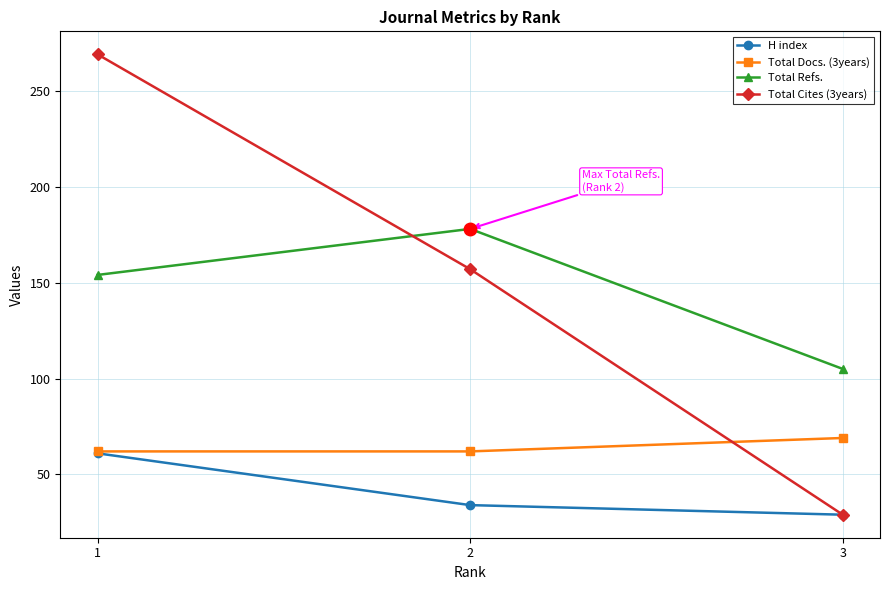

Reading left to right, what are all the values shown in this chart?

H index: 1=61	2=34	3=29
Total Docs. (3years): 1=62	2=62	3=69
Total Refs.: 1=154	2=178	3=105
Total Cites (3years): 1=269	2=157	3=29